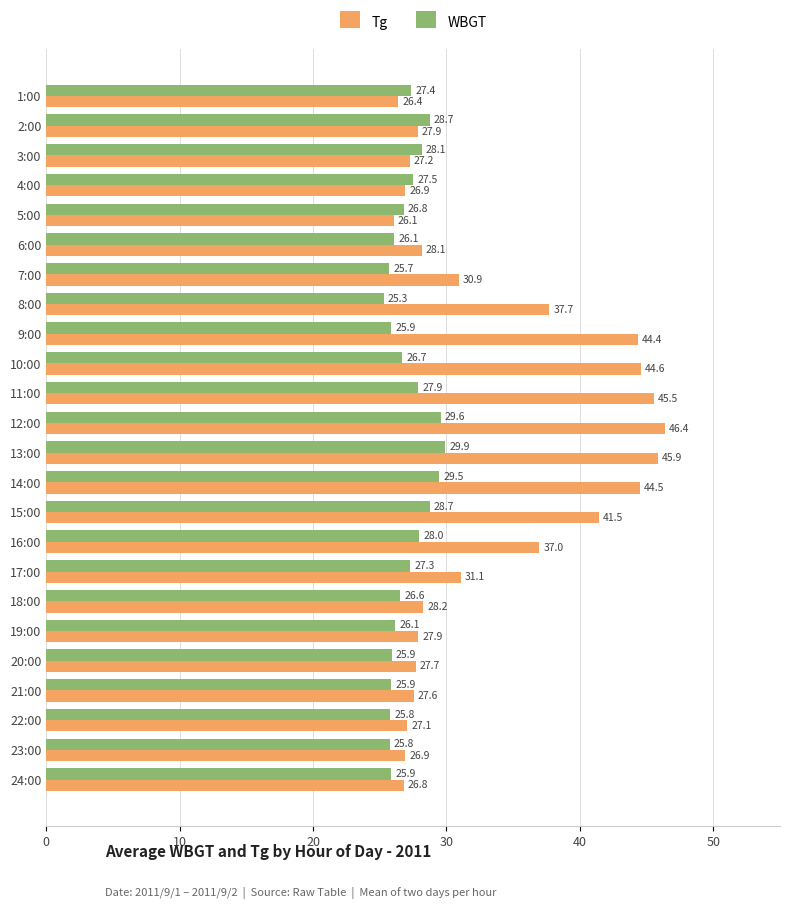

Which series has the largest range (max minus min)?

Tg